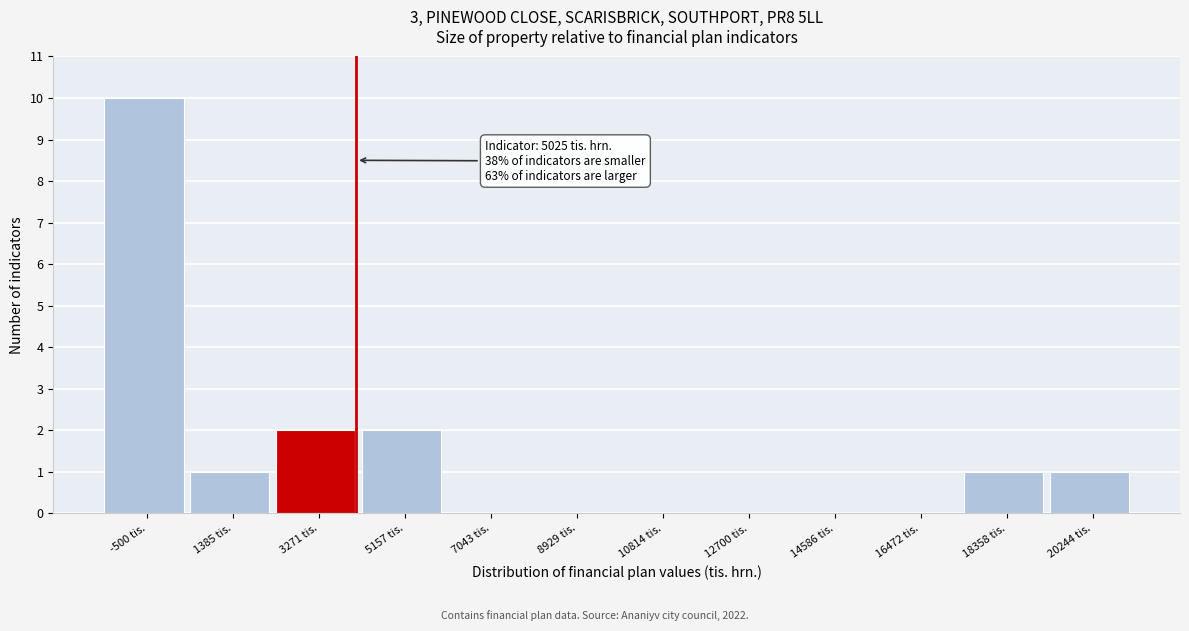

Which category has the highest value across all series?

-500 tis.